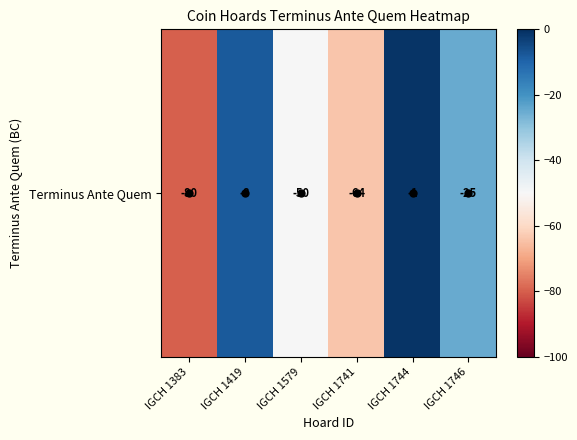

List the labels in order of value, largest first.

IGCH 1744, IGCH 1419, IGCH 1746, IGCH 1579, IGCH 1741, IGCH 1383